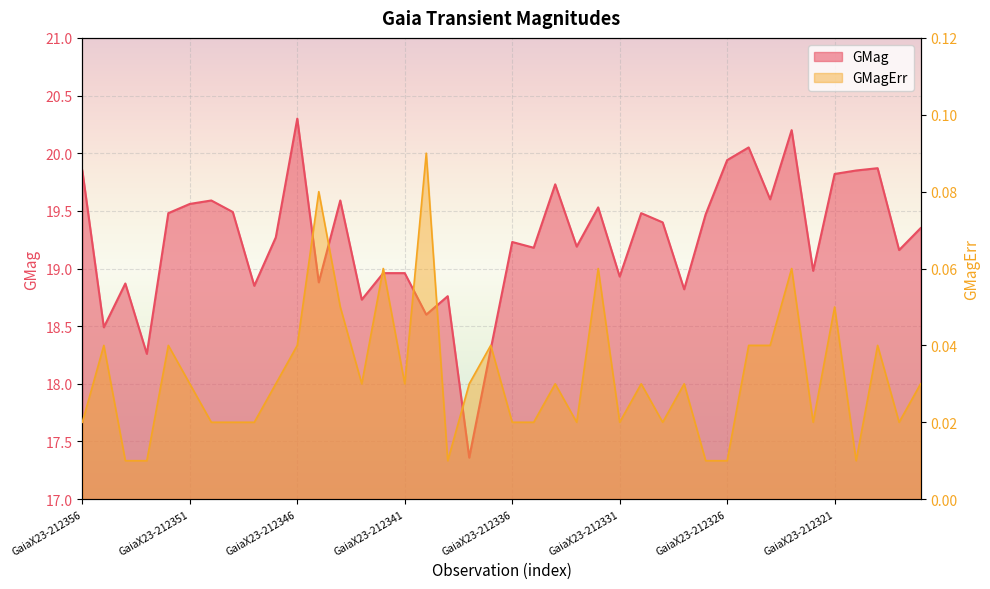

What is the total value across all series at GaiaX23-212339?

18.8